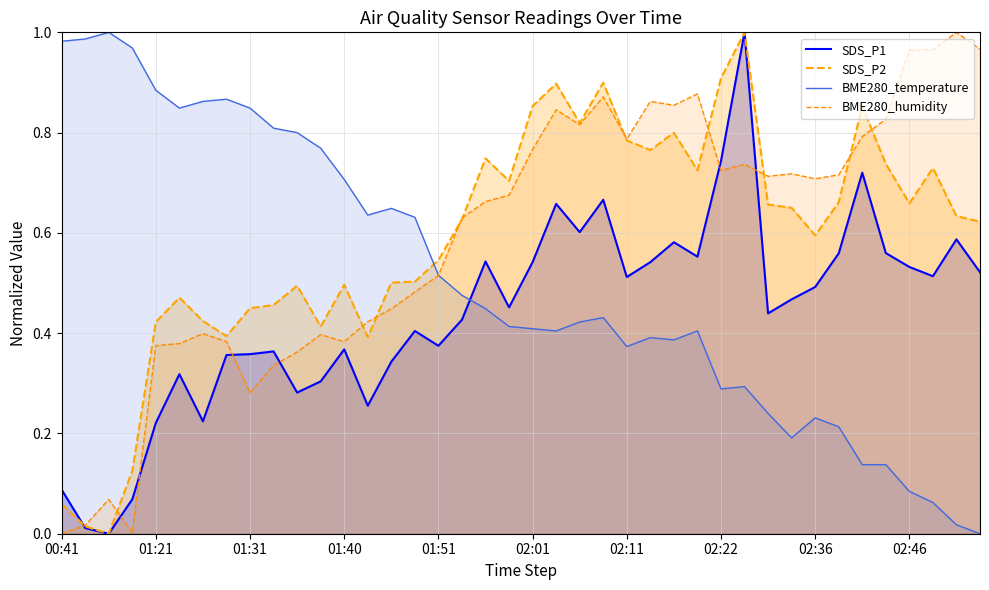

What is the difference between the maximum and minimum values in the BME280_temperature series?

1.0